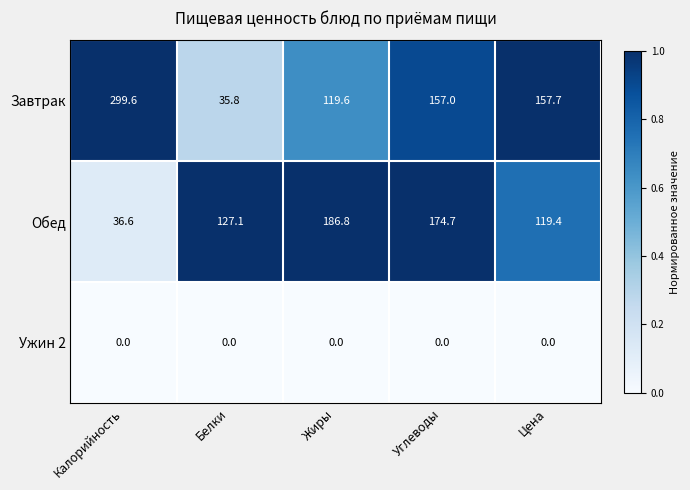

Reading left to right, what are all the values shown in this chart?

Завтрак: 299.6	35.8	119.6	157.0	157.7
Обед: 36.6	127.1	186.8	174.7	119.4
Ужин 2: 0.0	0.0	0.0	0.0	0.0